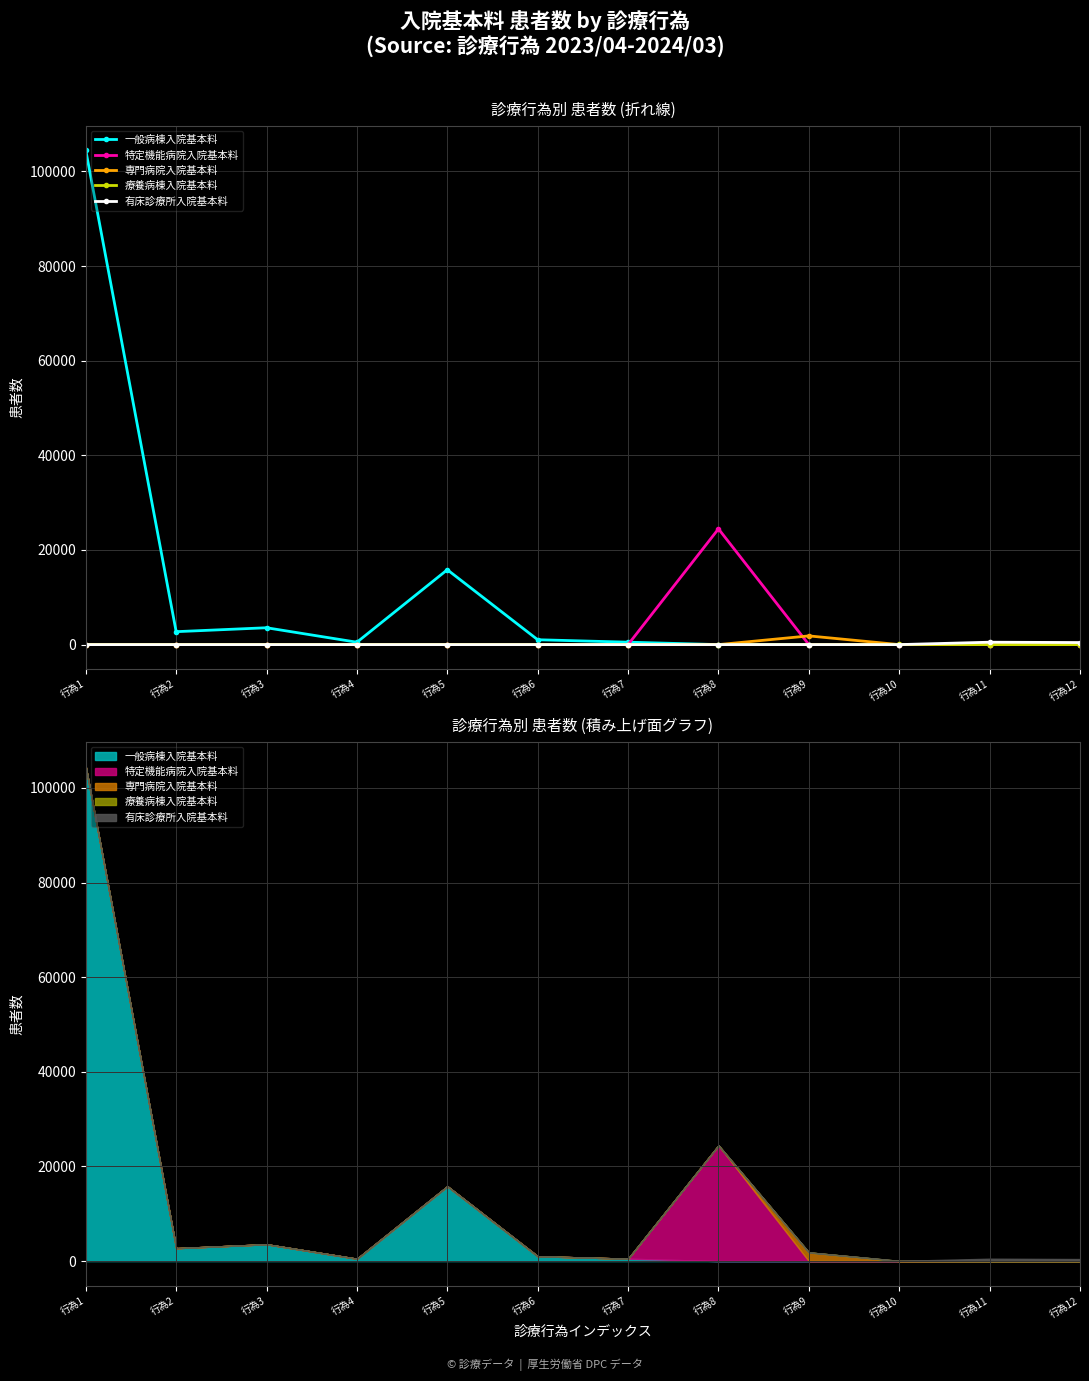

What is the highest value of the 有床診療所入院基本料 series?

508